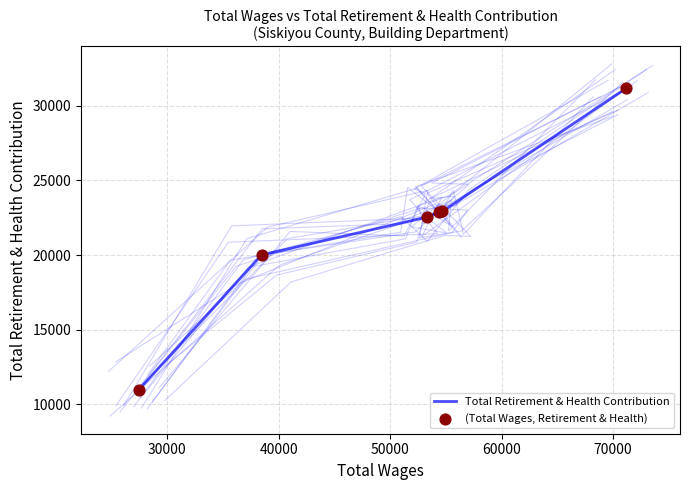

Which series has the largest total across all categories?

Total Retirement & Health Contribution